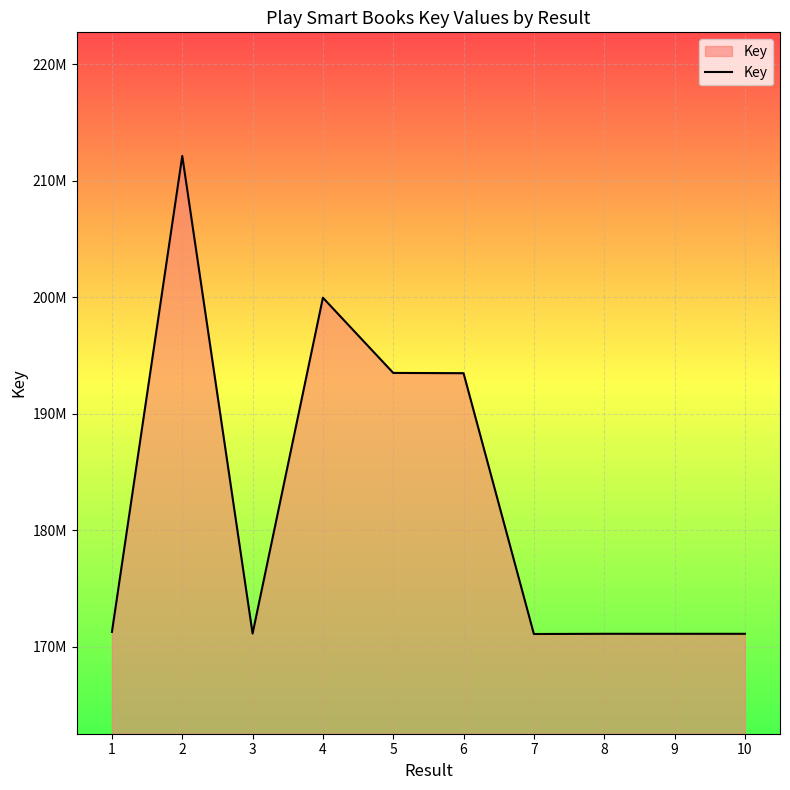

Does the chart have visible grid lines?

Yes